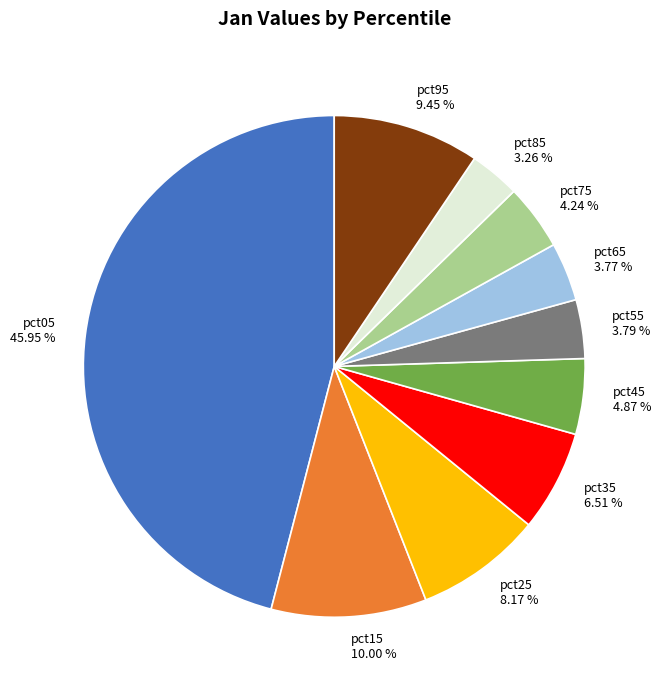

What is the smallest slice in the pie chart?

pct85